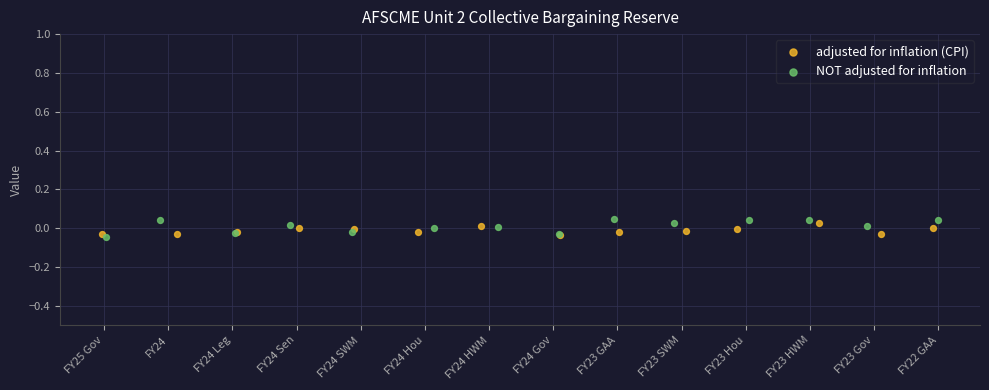

What are all the series names shown in the legend?

adjusted for inflation (CPI), NOT adjusted for inflation